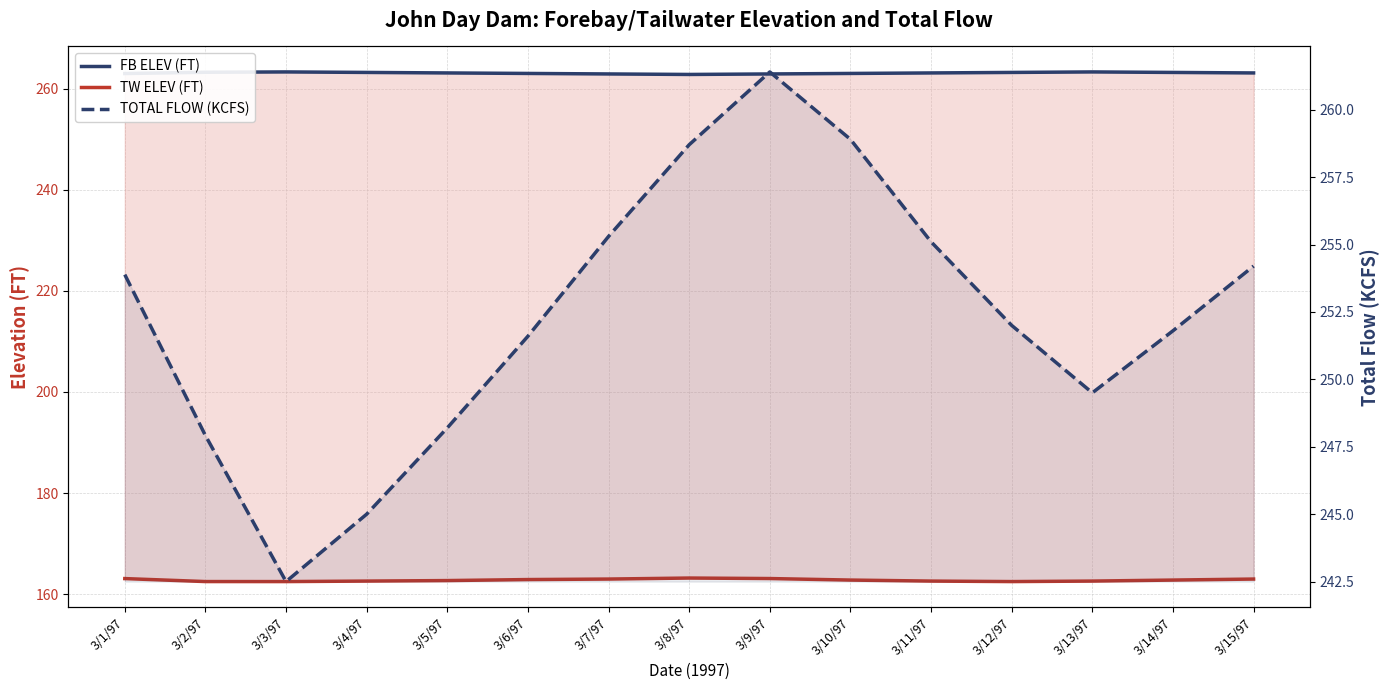

True or false: TOTAL FLOW (KCFS) and TW ELEV (FT) cross at least once.

False